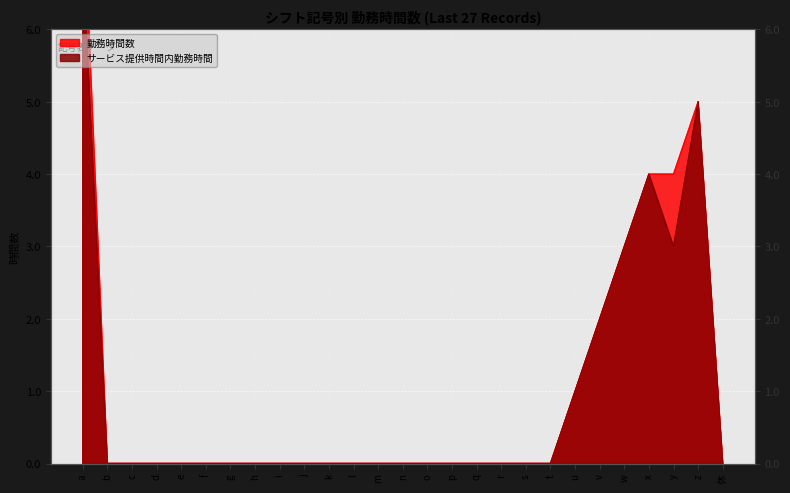

List the labels in order of 勤務時間数 value, largest first.

a, z, x, y, w, v, u, b, c, d, e, f, g, h, i, j, k, l, m, n, o, p, q, r, s, t, 休